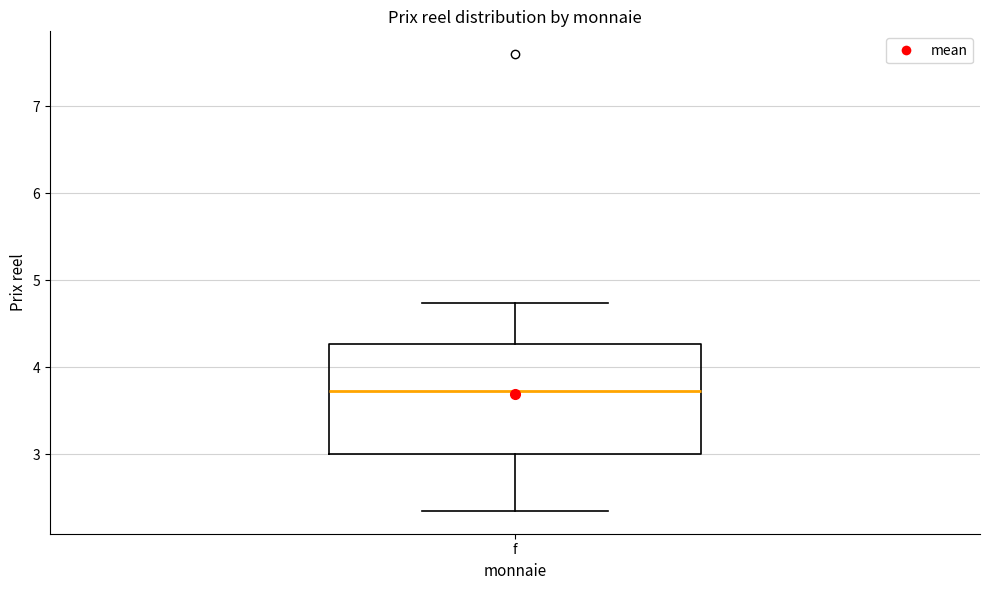

Read this box plot against the y-axis: the position of the median line, the range covered by the box, and the ends of both whiskers. The values are not printed on the chart, so give them approximately, as read against the axis.

median 3.7, box 3.0 to 4.3, whiskers 2.3 to 4.7